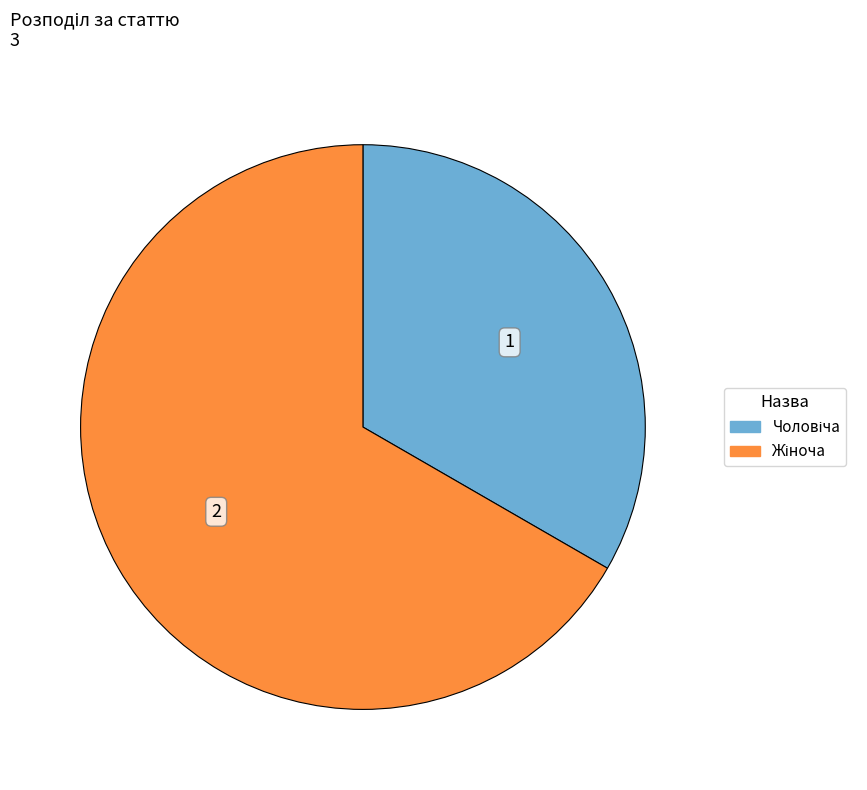

Is there any slice that represents more than half of the pie?

Yes